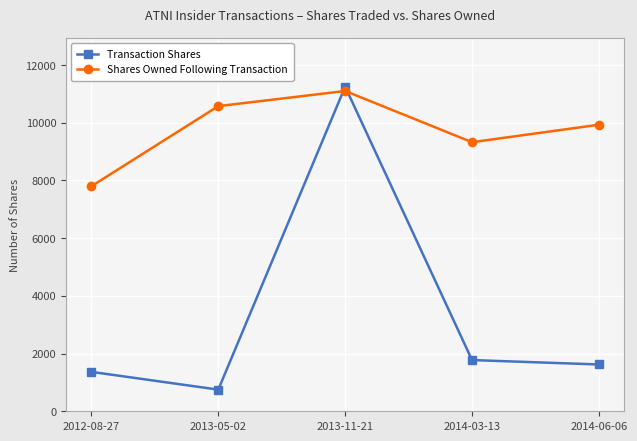

Is the value of Transaction Shares at 2014-03-13 greater than the value of Shares Owned Following Transaction at 2014-03-13?

No